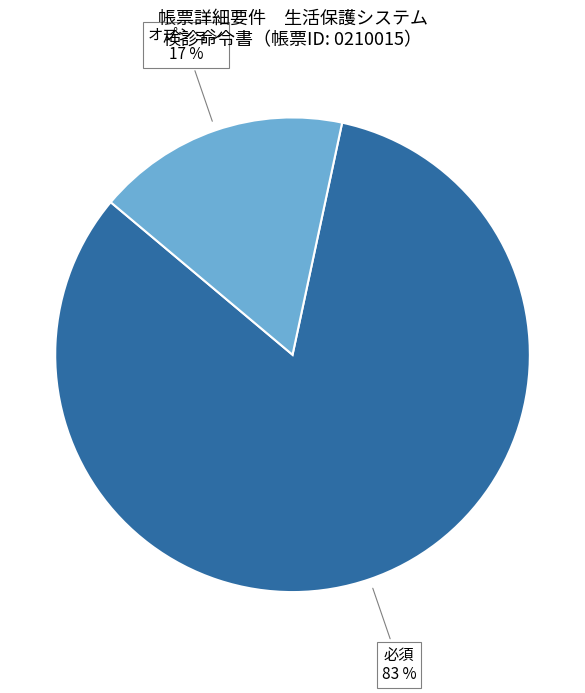

Is there any slice that represents more than half of the pie?

Yes